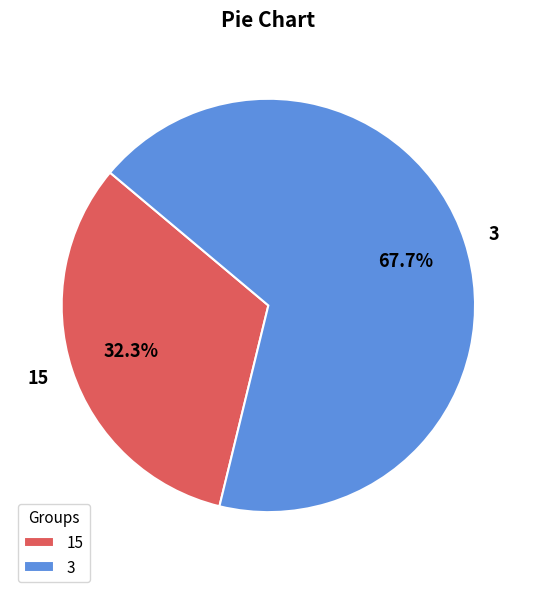

To the nearest percent, what is the average slice percentage?

50%